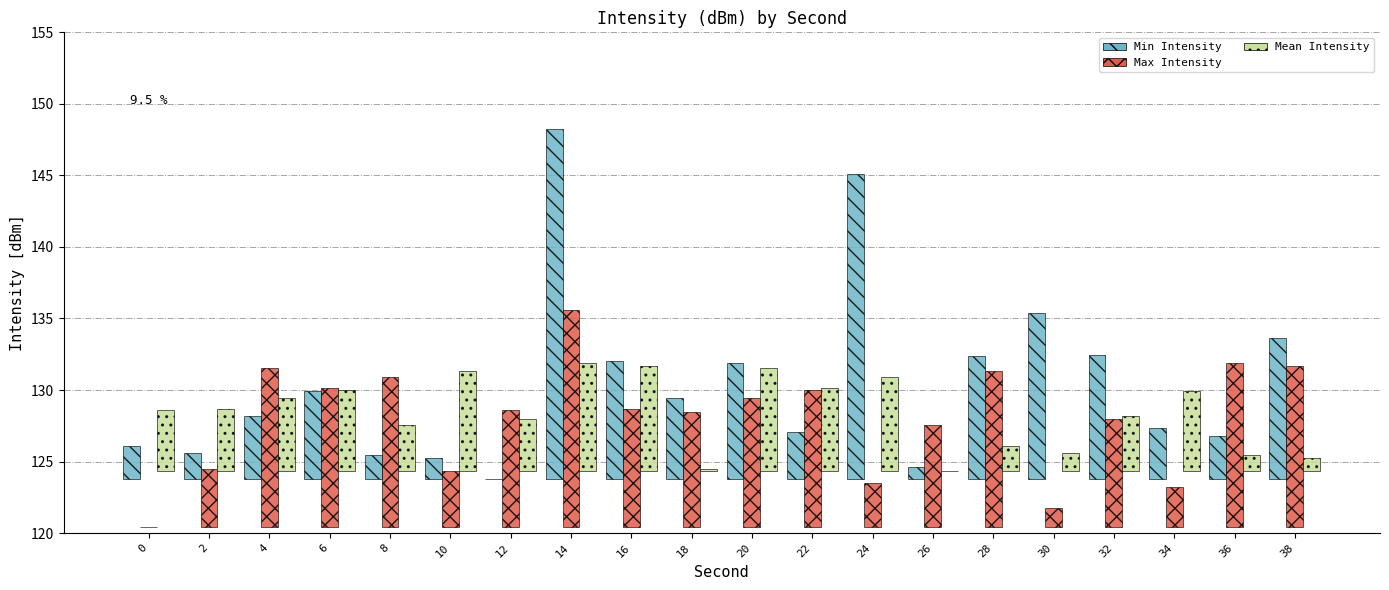

Count the number of data series in this chart.

3